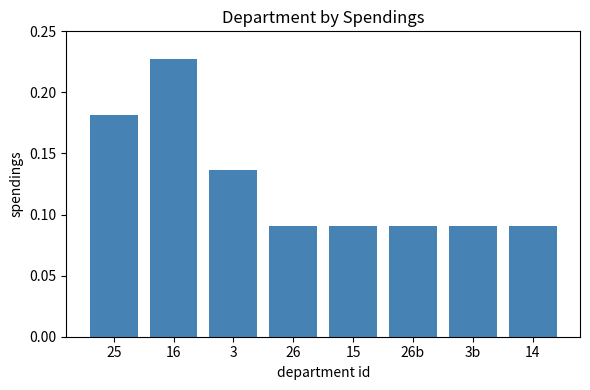

What is the label of the 4th bar from the right?

15